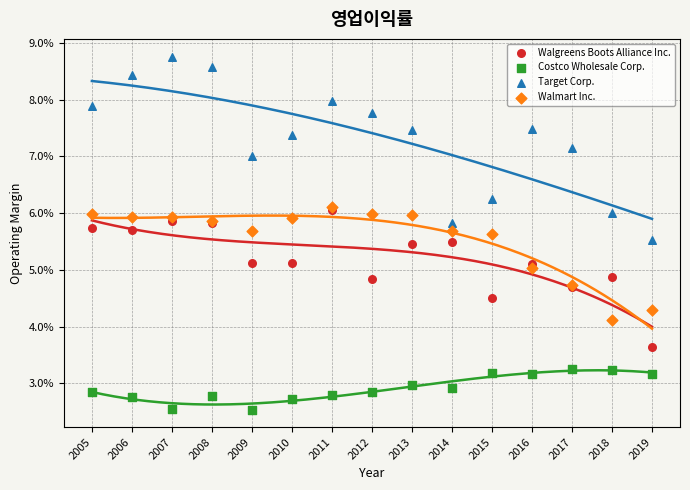

Which series contains the highest Y value?

Target Corp.